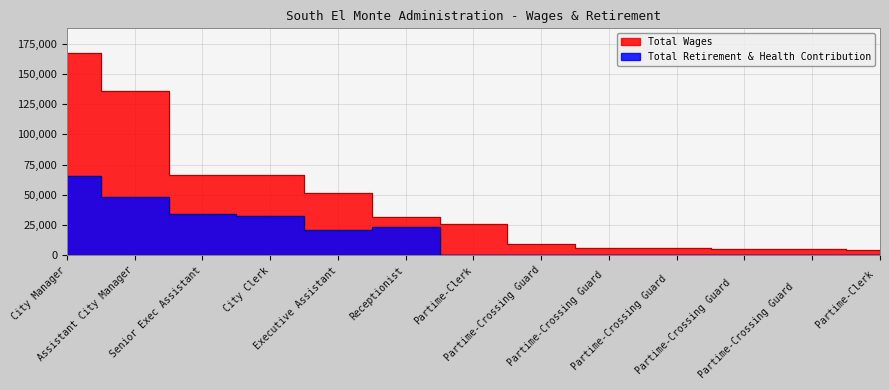

What is the difference between the Total Retirement & Health Contribution values at City Manager and City Clerk?

33570